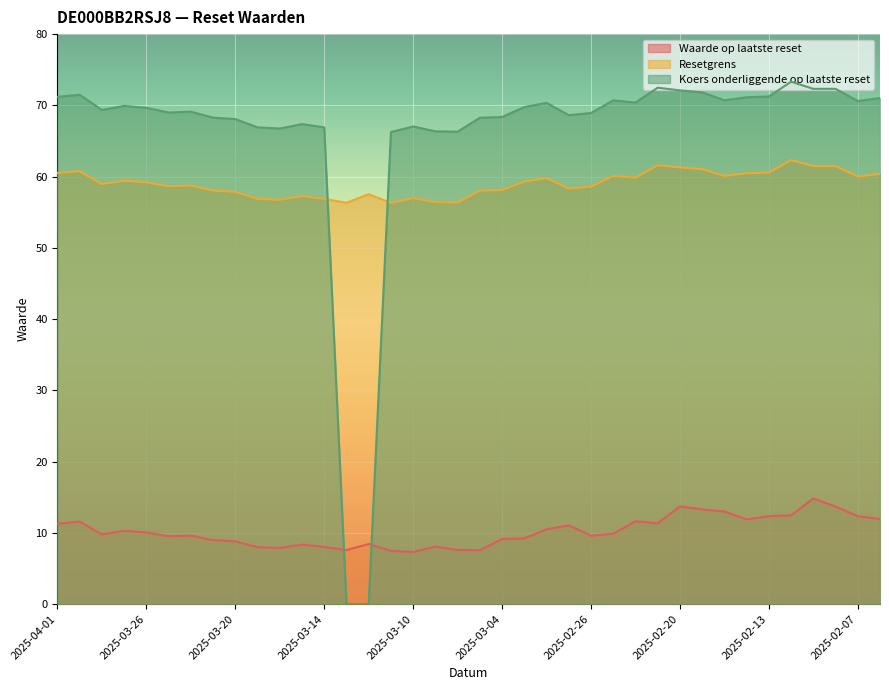

At 2025-02-26, list the series in order from smallest to largest.

Waarde op laatste reset, Resetgrens, Koers onderliggende op laatste reset